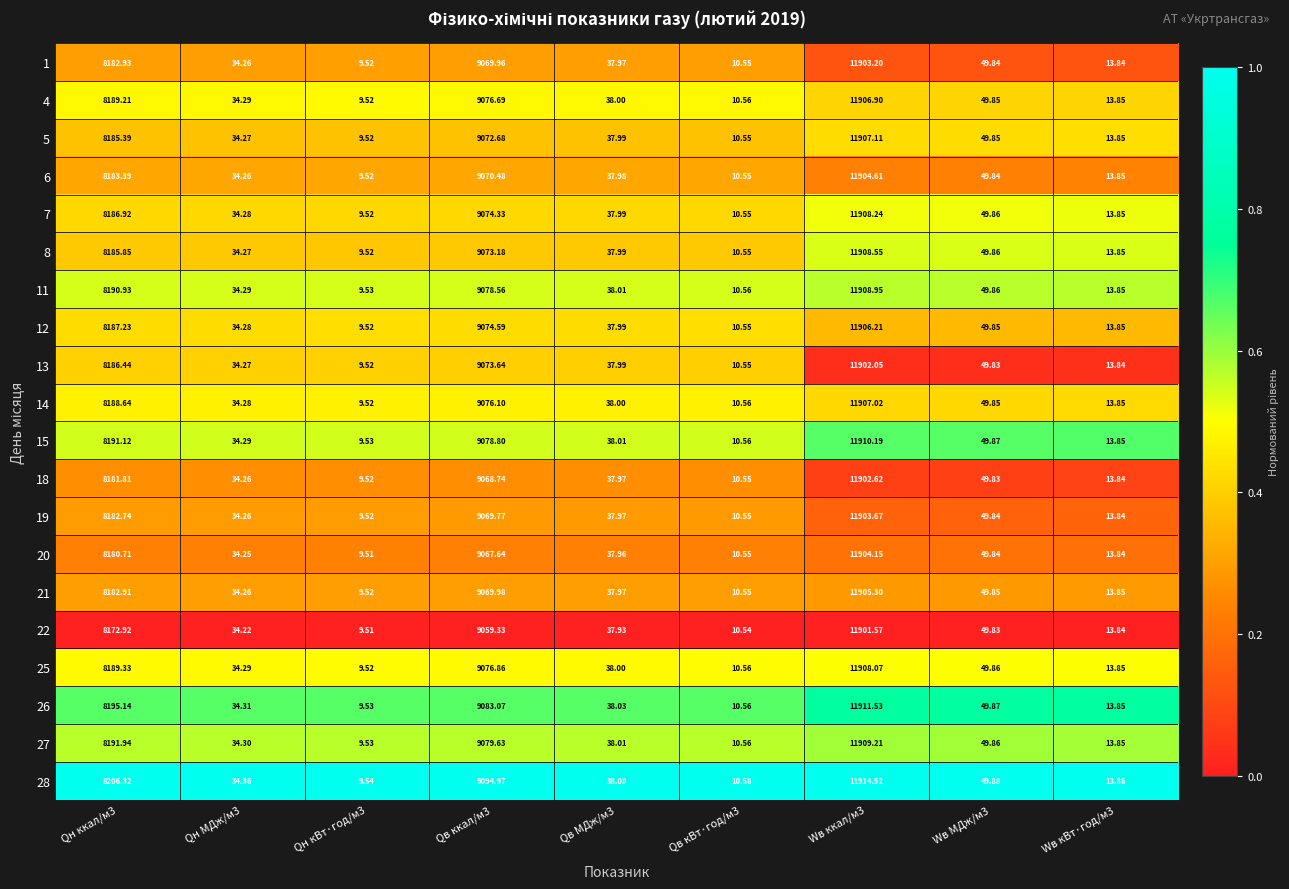

Is the value of 25 at Qн ккал/м3 greater than the value of 13 at Qв ккал/м3?

No